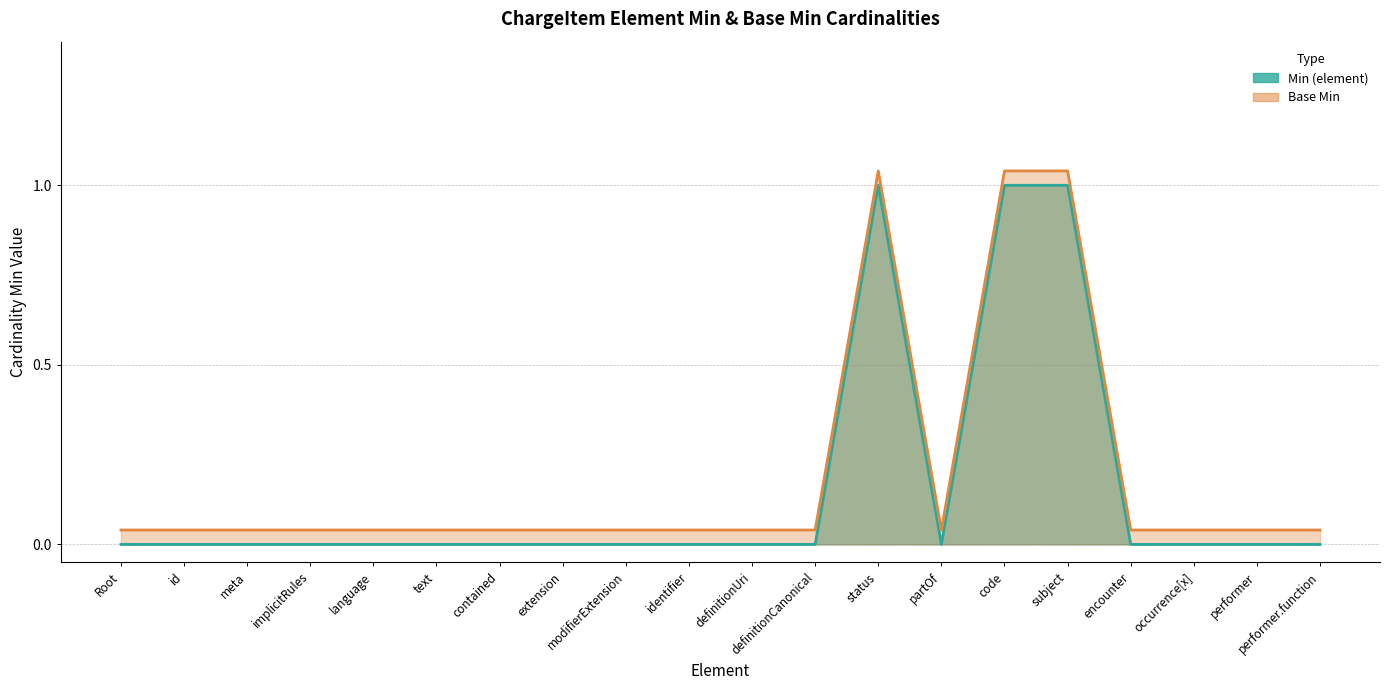

True or false: Base Min has a value of 0.1 at id.

False